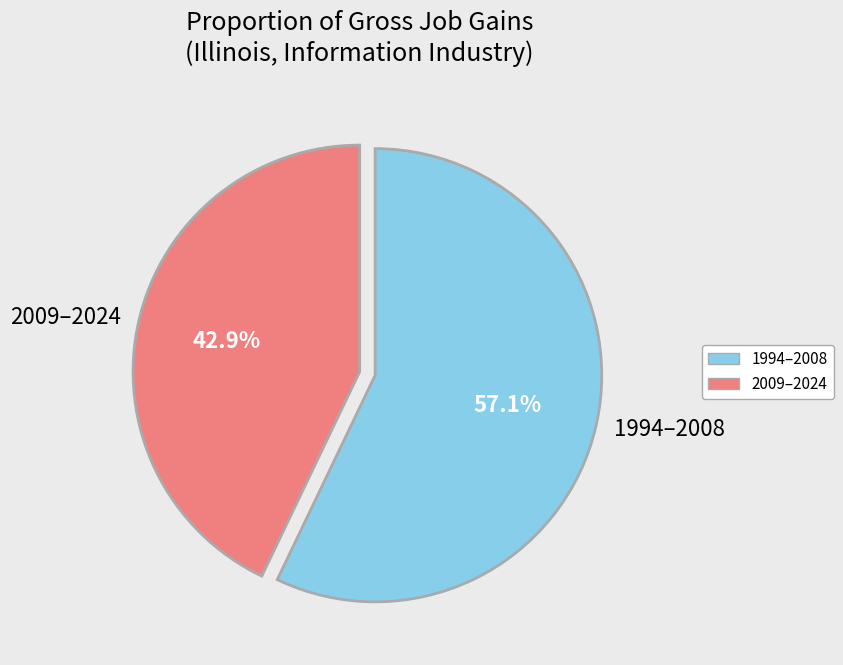

Which category has the biggest portion of the pie?

1994–2008